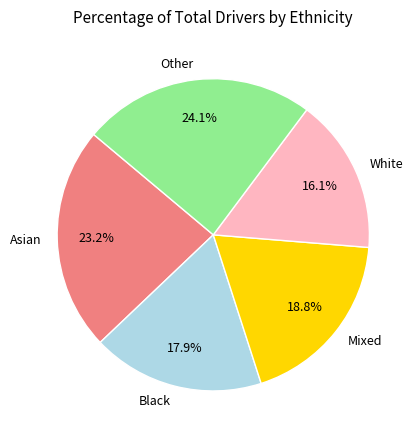

Is Black the majority of the pie?

No